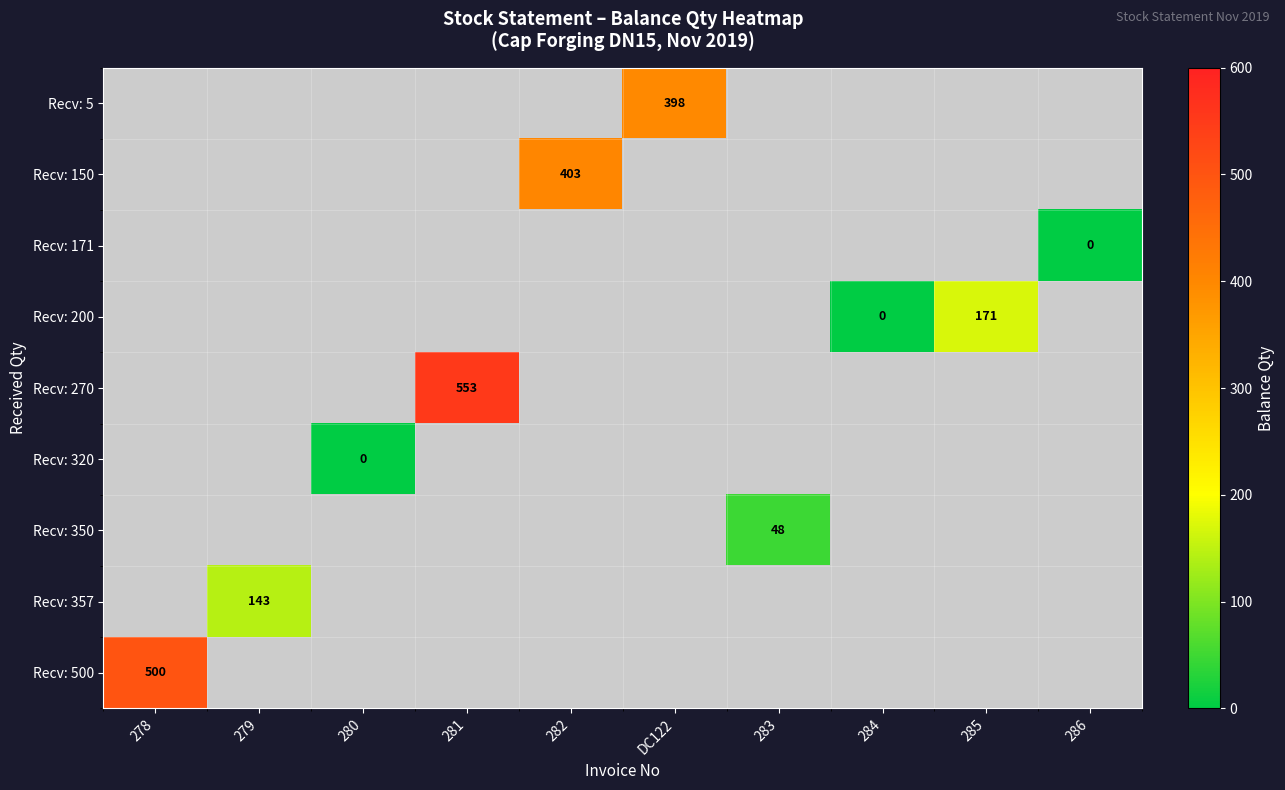

Is it true that Recv: 200 equals 54 at 285?

False